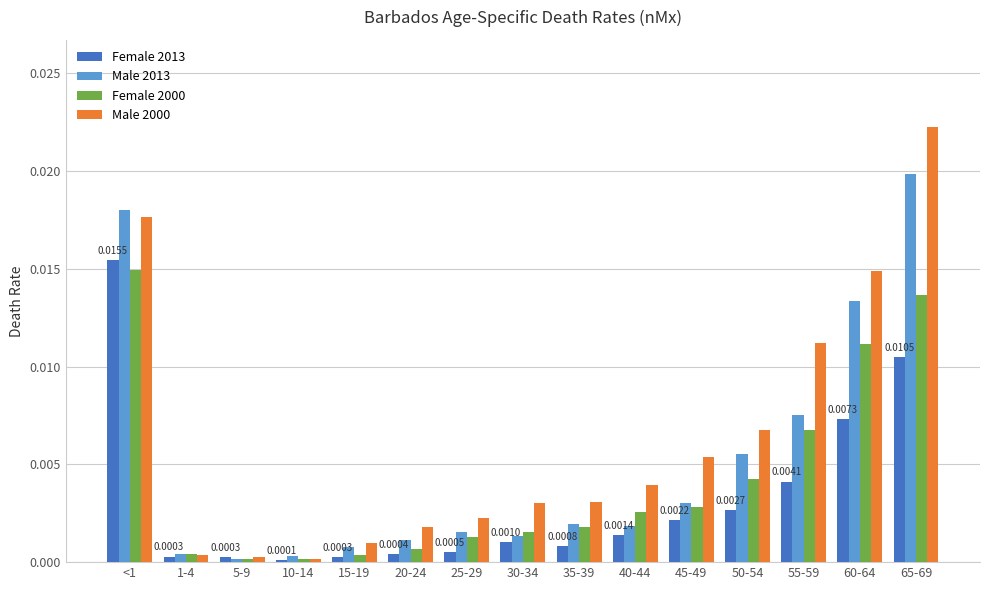

Which series has the largest range (max minus min)?

Male 2000